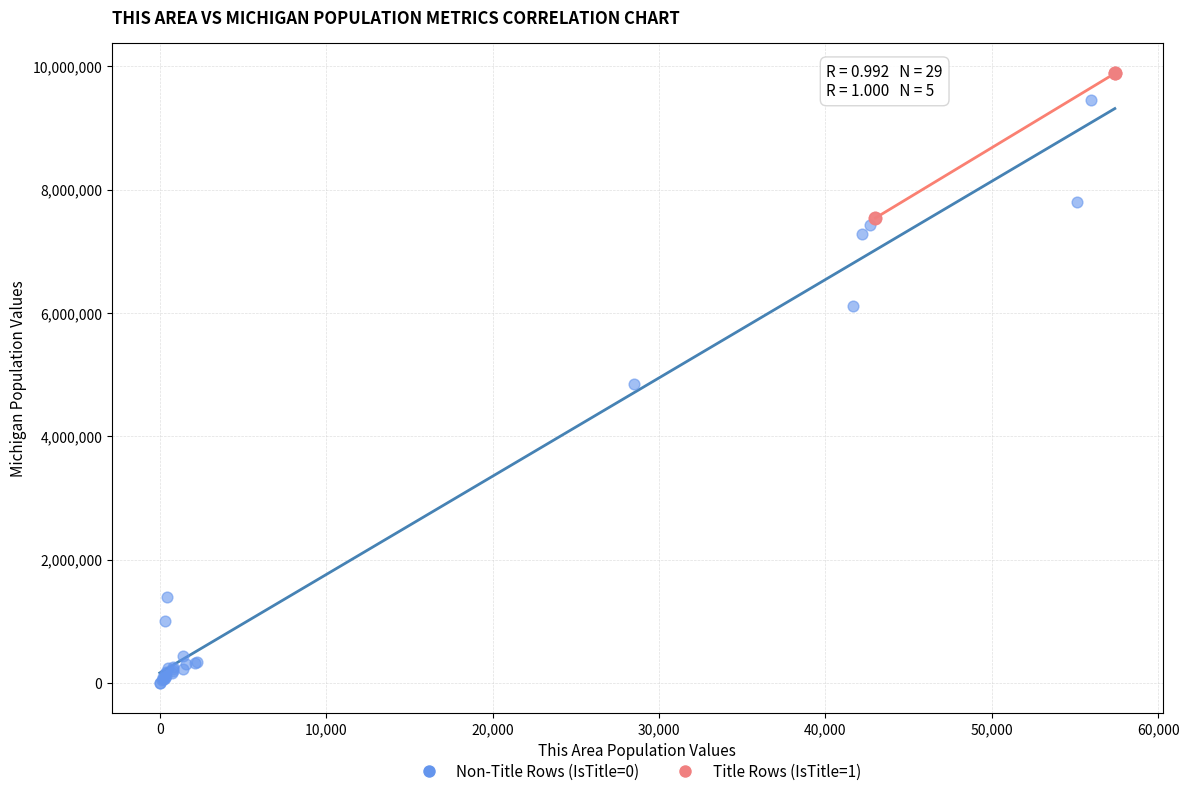

Which series has the largest Y range (max minus min)?

Non-Title Rows (IsTitle=0)